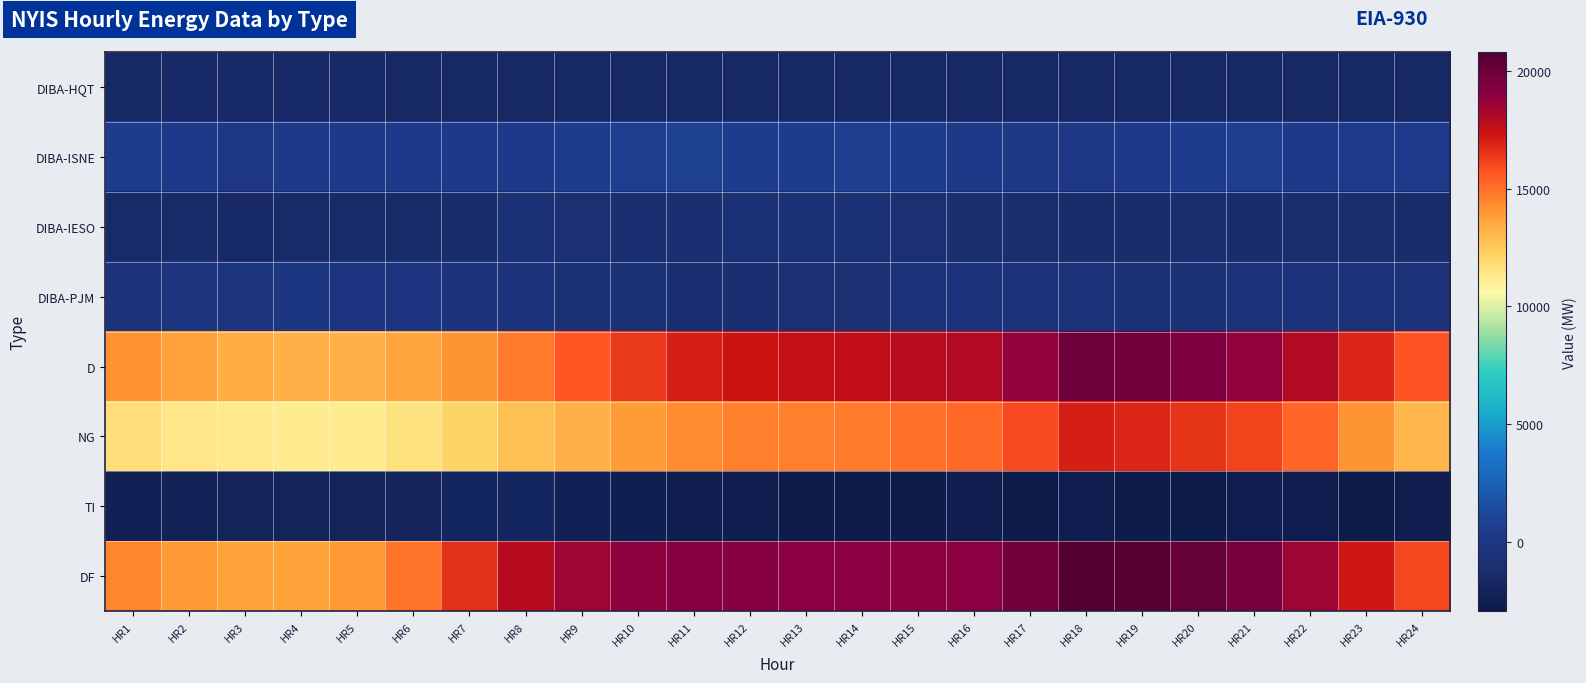

At how many categories does at least one series exceed 10417?

24